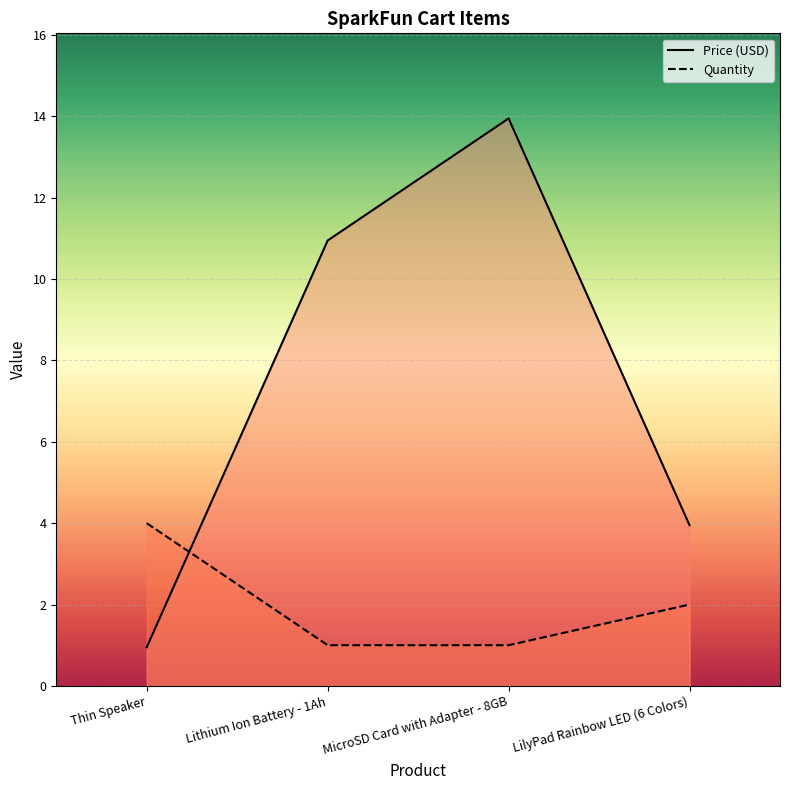

What are all the series names shown in the legend?

Price (USD), Quantity